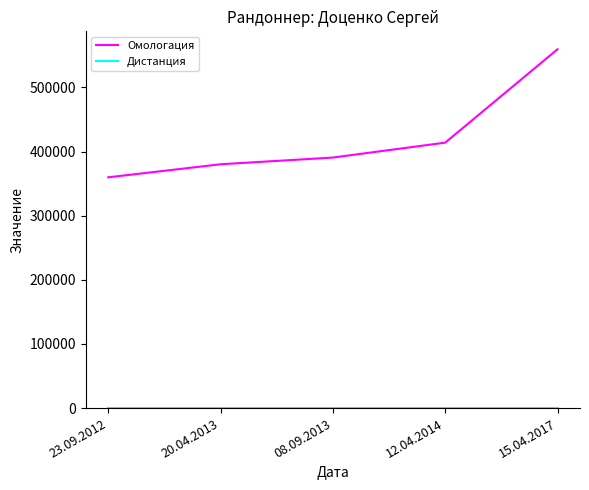

What position from the left is 20.04.2013?

2